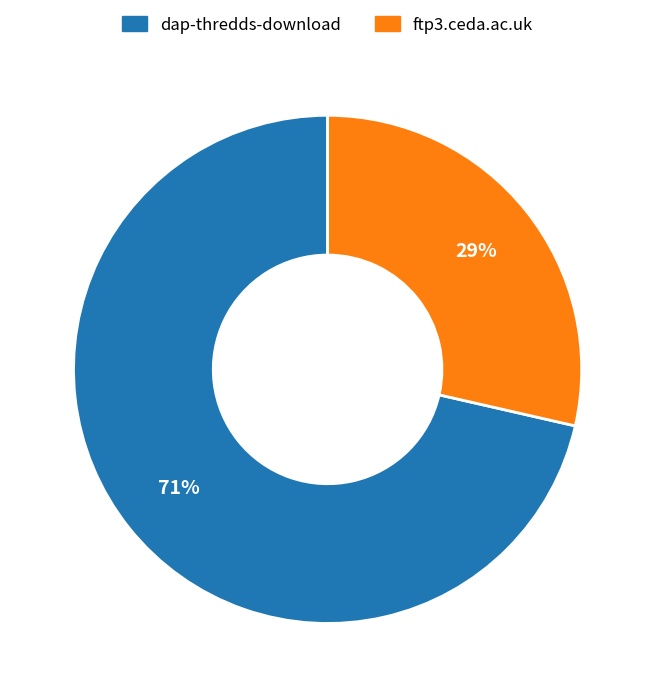

To the nearest percent, what portion does dap-thredds-download represent?

71%